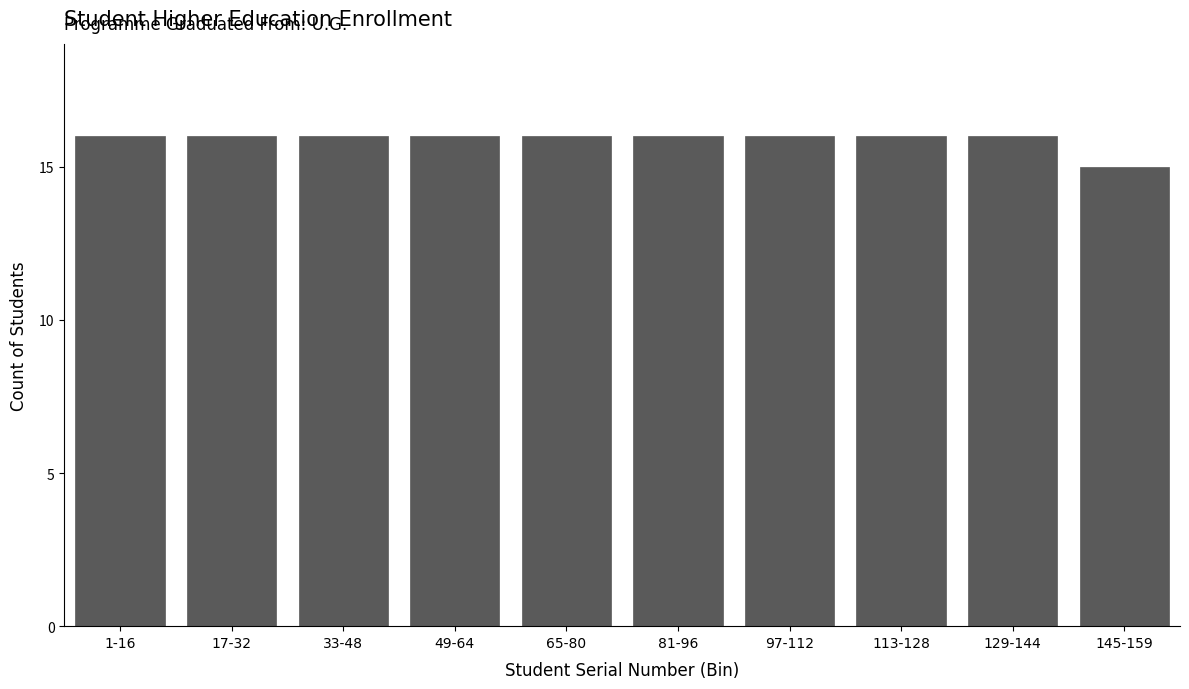

Reading left to right, transcribe all the data shown in this chart.

16	16	16	16	16	16	16	16	16	15